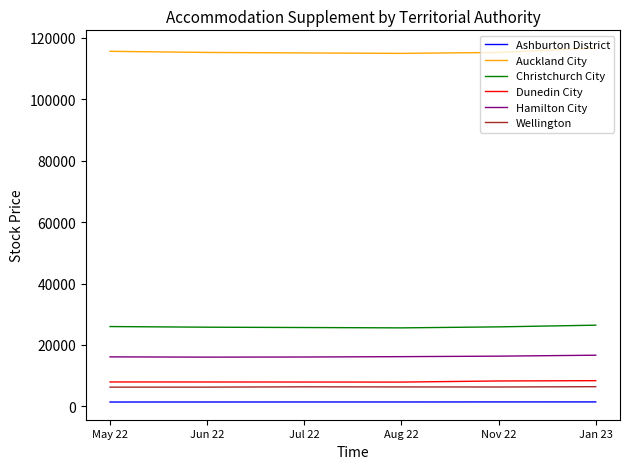

What is the difference between the maximum and minimum values in the Christchurch City series?

876